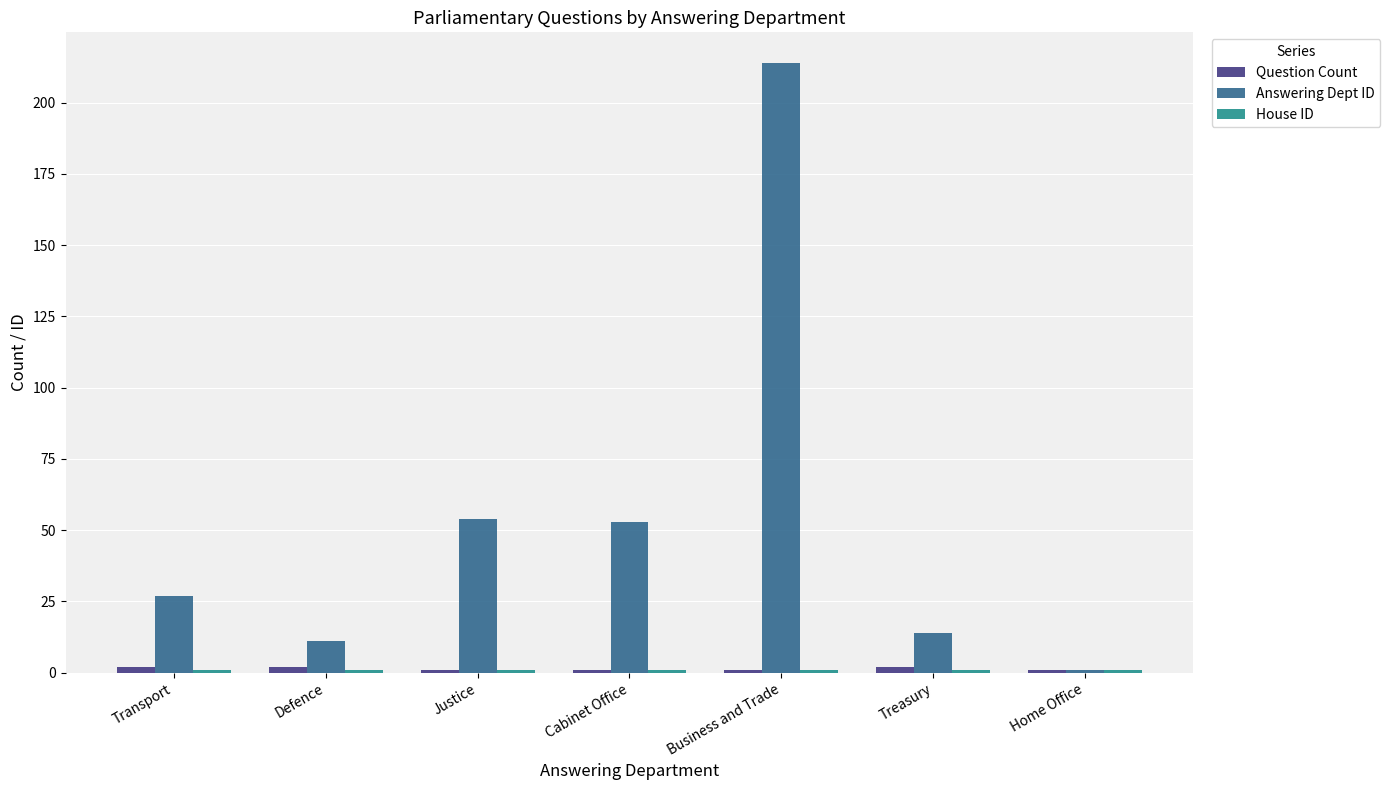

What is the label of the 1st bar from the left?

Transport